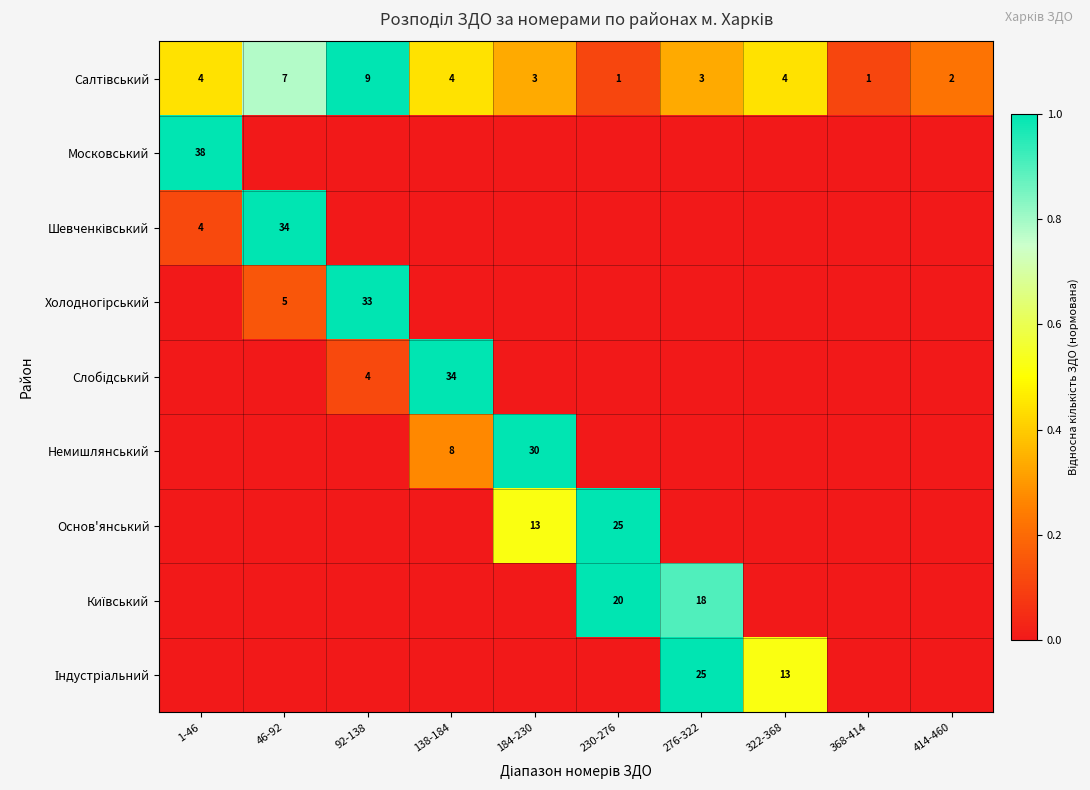

What is the total value across all series at 184-230?

1.9